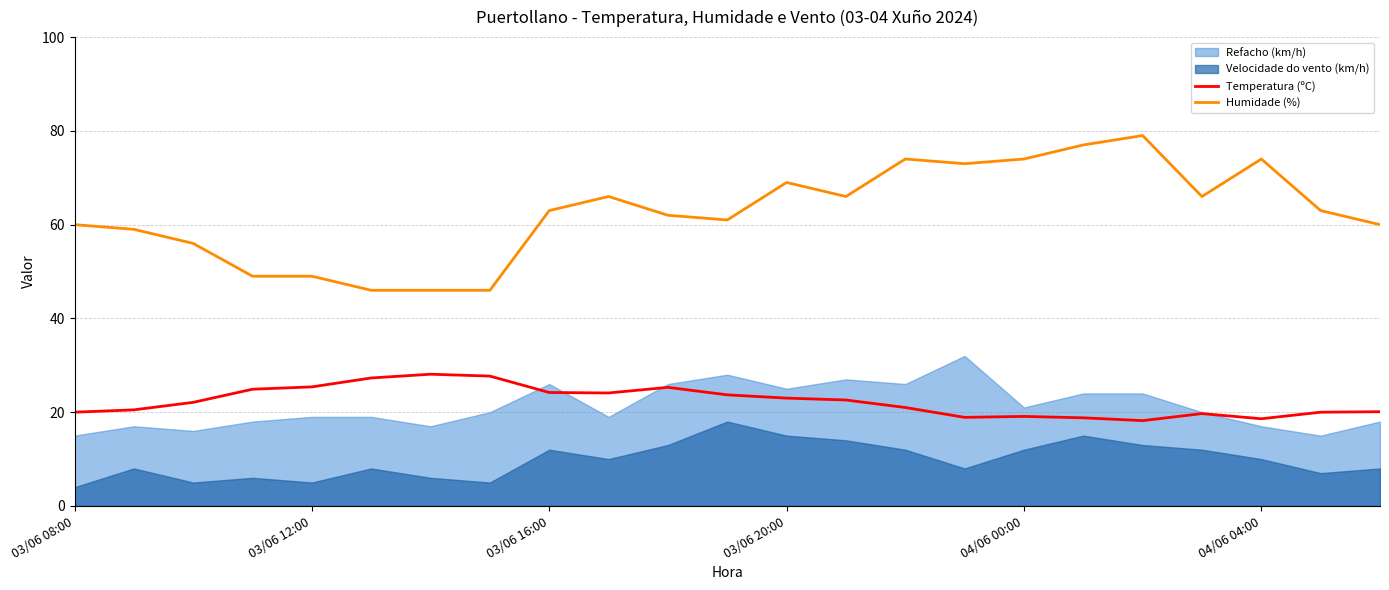

Does the chart display data point markers on the line(s)?

No